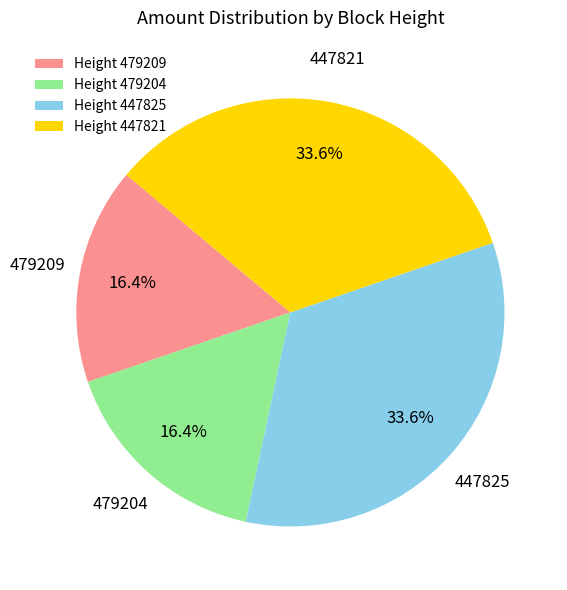

Is there any slice that represents more than half of the pie?

No